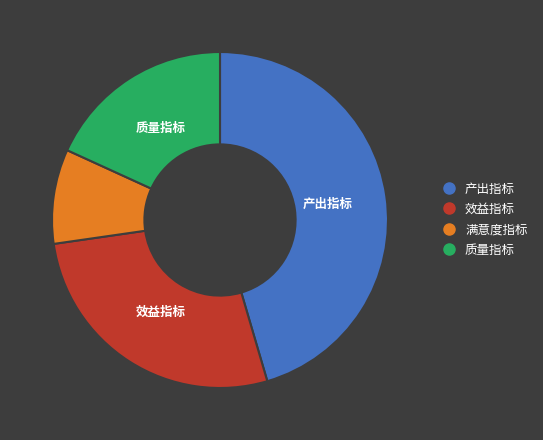

Which category has the smallest portion of the pie?

满意度指标